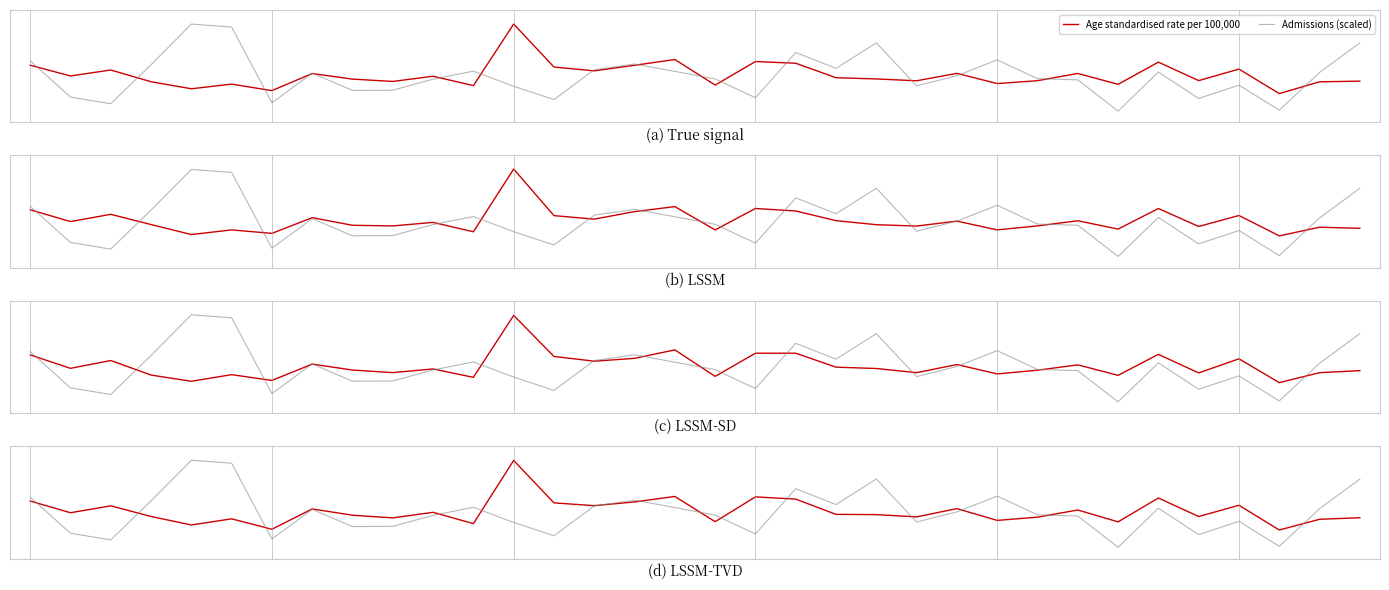

List the series in order of their peak value, lowest first.

Age standardised rate per 100,000, Admissions (scaled)